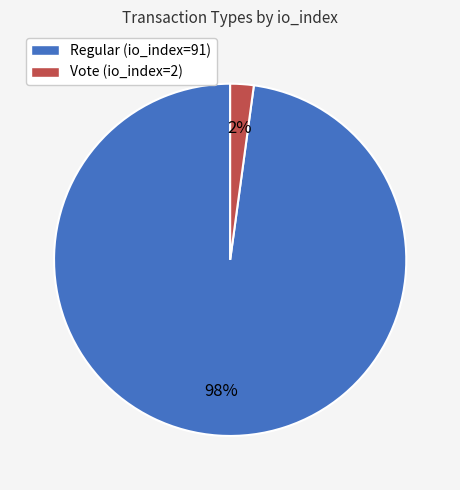

To the nearest percent, what portion does Regular (io_index=91) represent?

98%